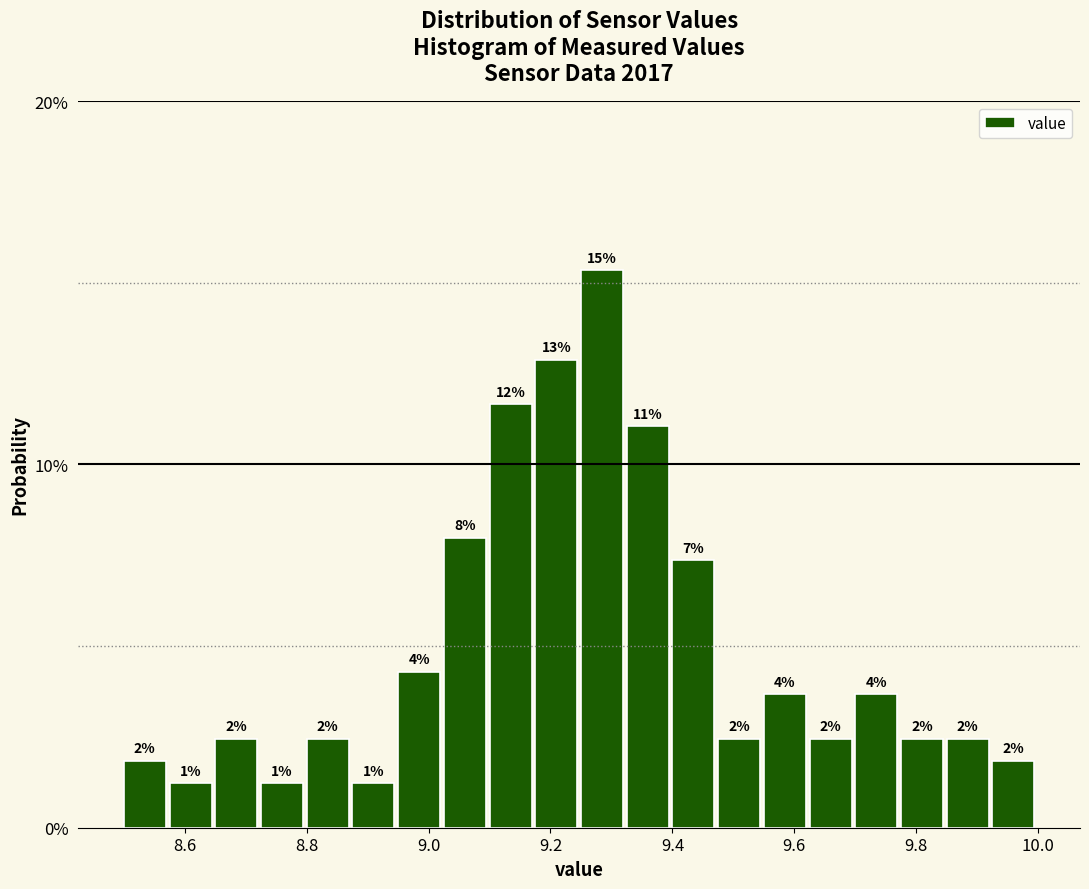

Read against the x-axis, roughly where is the centre of the tallest bar?

9.28